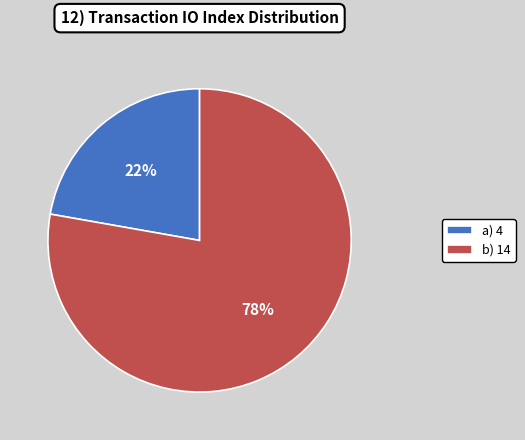

To the nearest percent, what portion does a) 4 represent?

22%